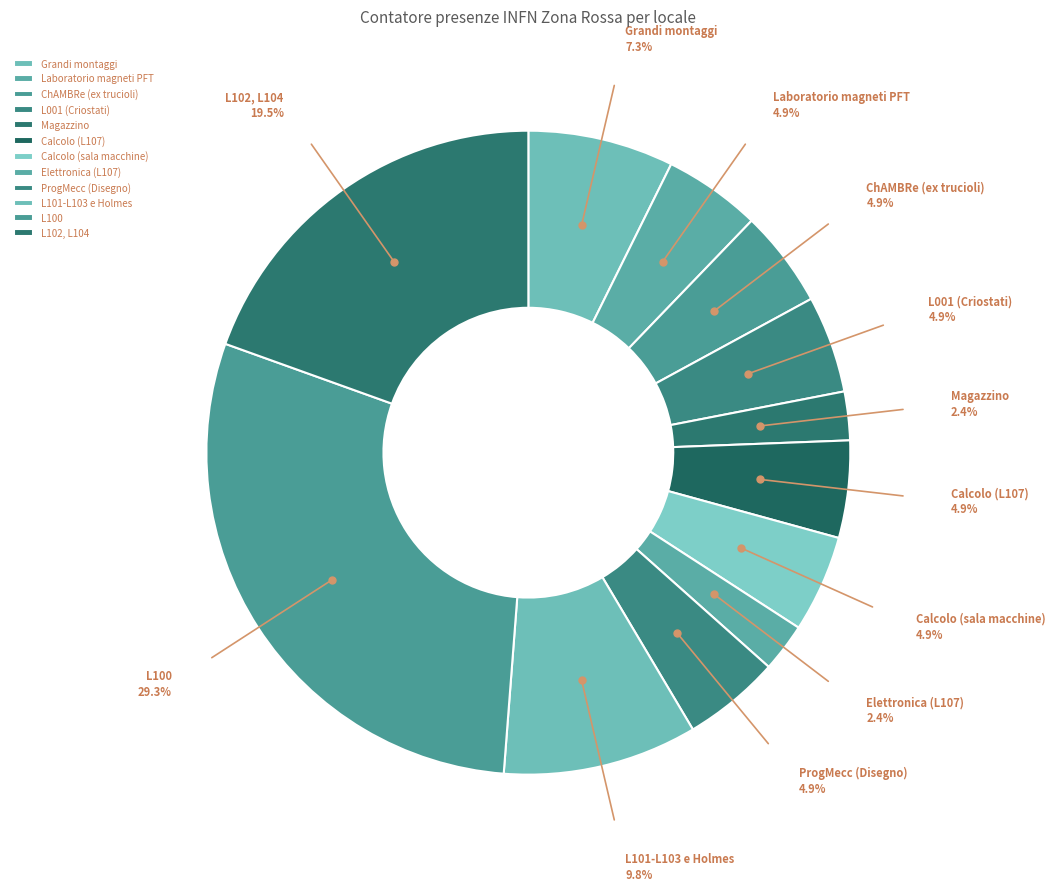

Does L100 represent more than half of the total?

No